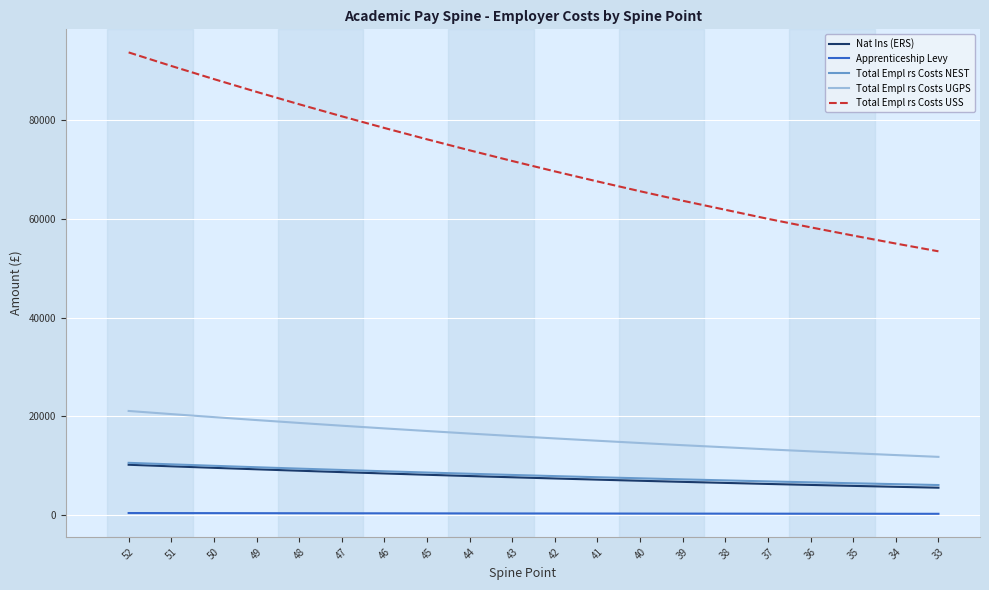

True or false: Total Empl rs Costs UGPS and Total Empl rs Costs USS cross at least once.

False